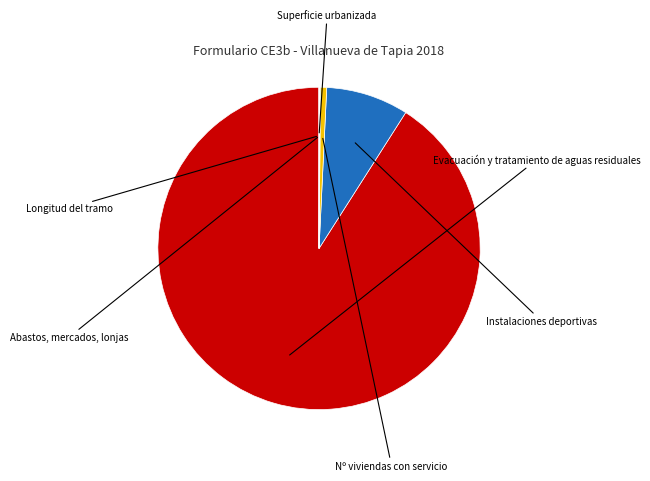

Is there a majority slice in this chart?

Yes